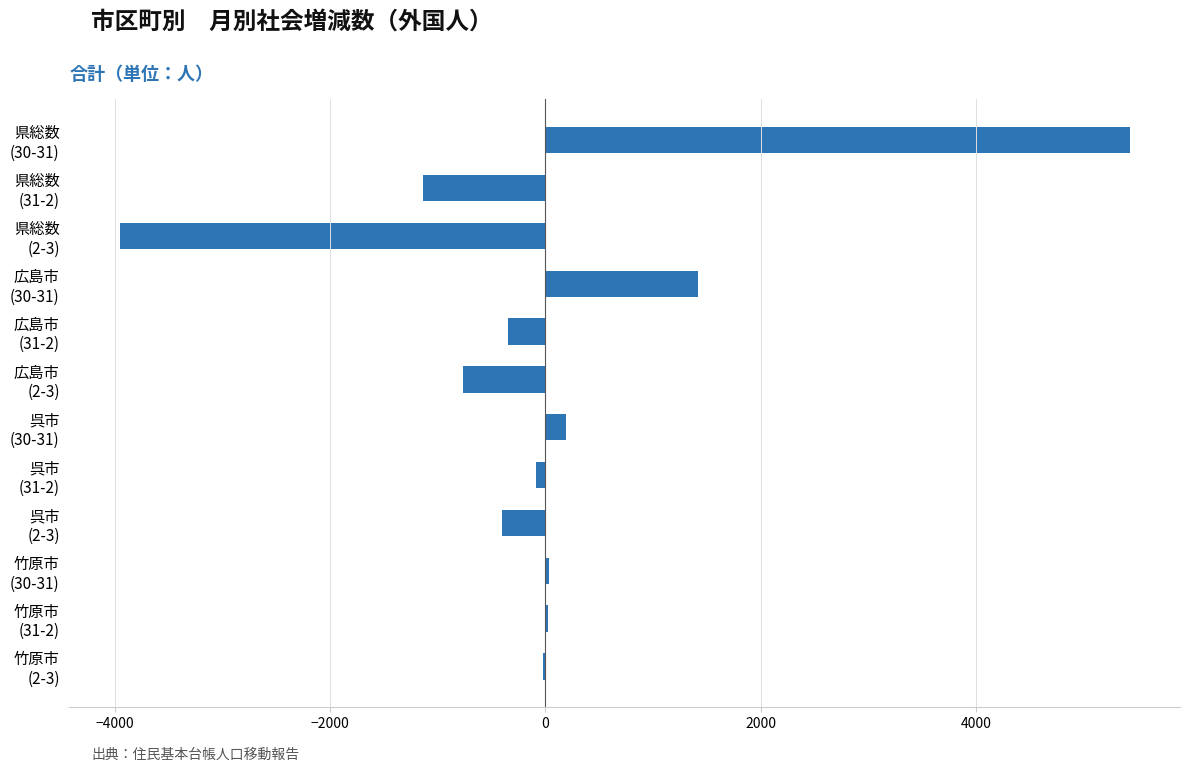

How many categories are shown in the chart?

12